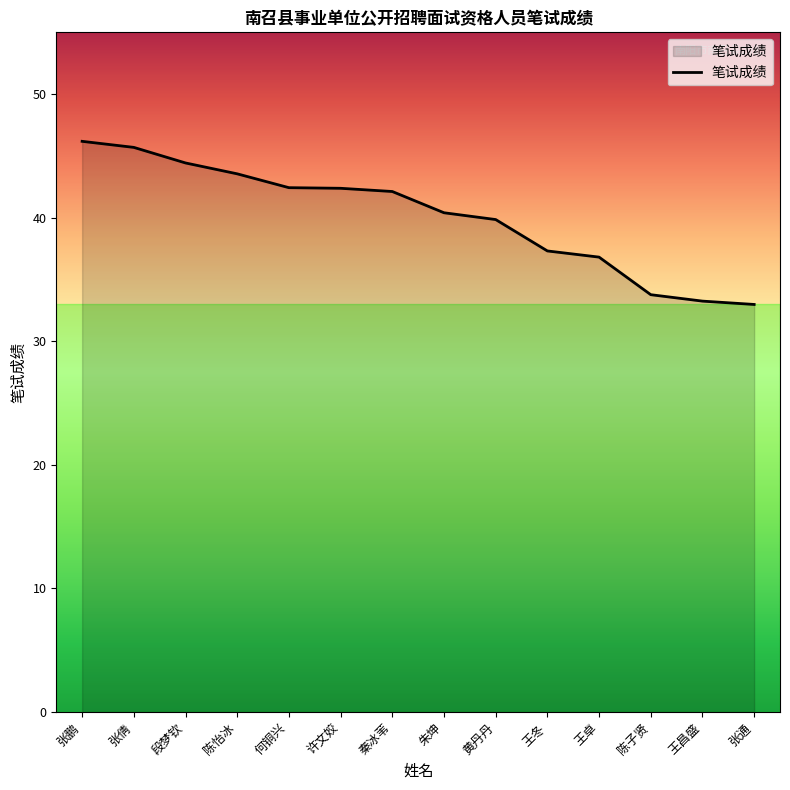

What is the ratio of the value at 许文姣 to the value at 朱坤?

1.0